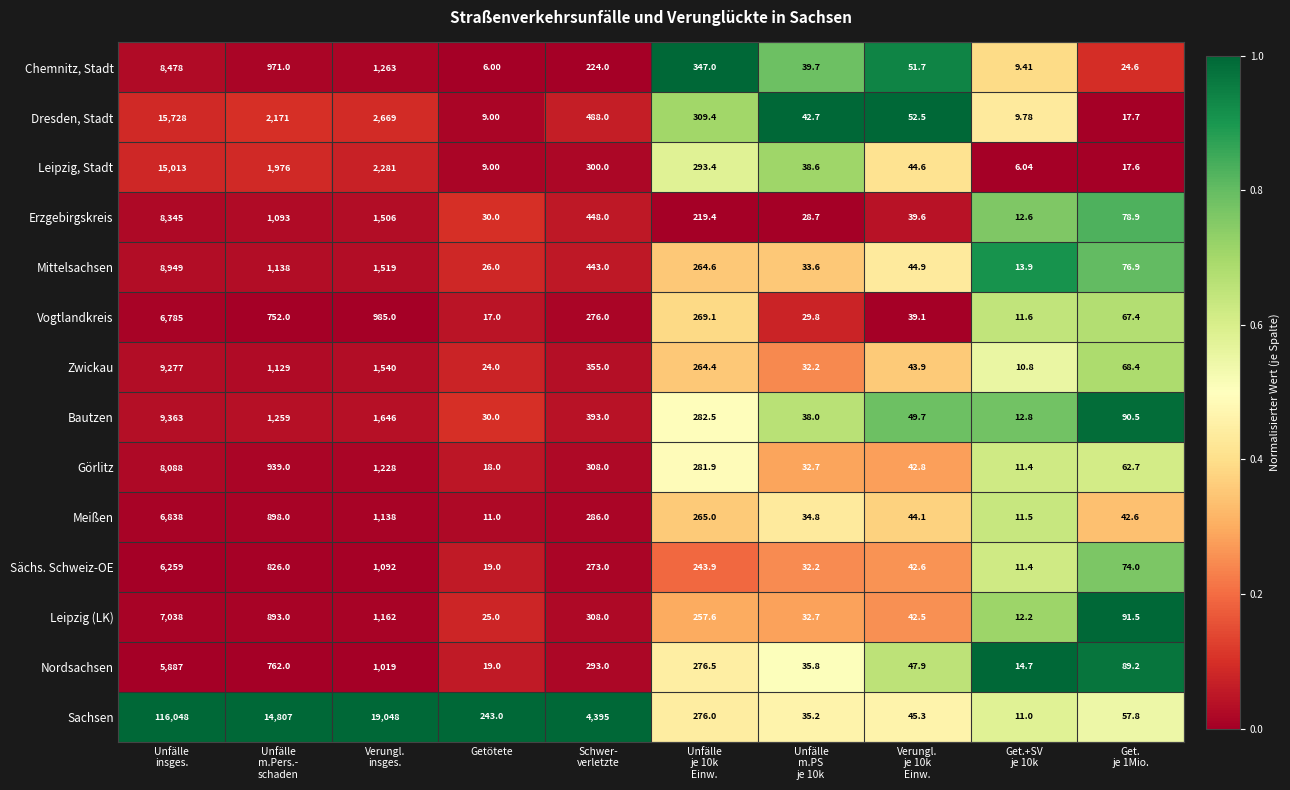

Rank the series by their maximum value, from lowest to highest.

Nordsachsen, Sächs. Schweiz-OE, Vogtlandkreis, Meißen, Leipzig (LK), Görlitz, Erzgebirgskreis, Chemnitz, Stadt, Mittelsachsen, Zwickau, Bautzen, Leipzig, Stadt, Dresden, Stadt, Sachsen